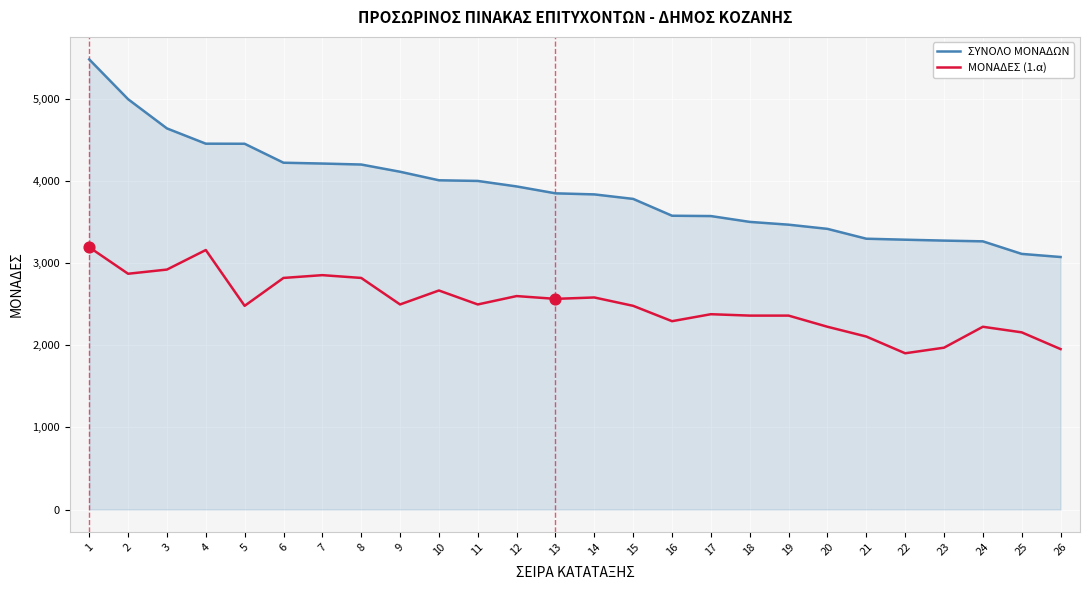

What is the total value across all series at 3?

7568